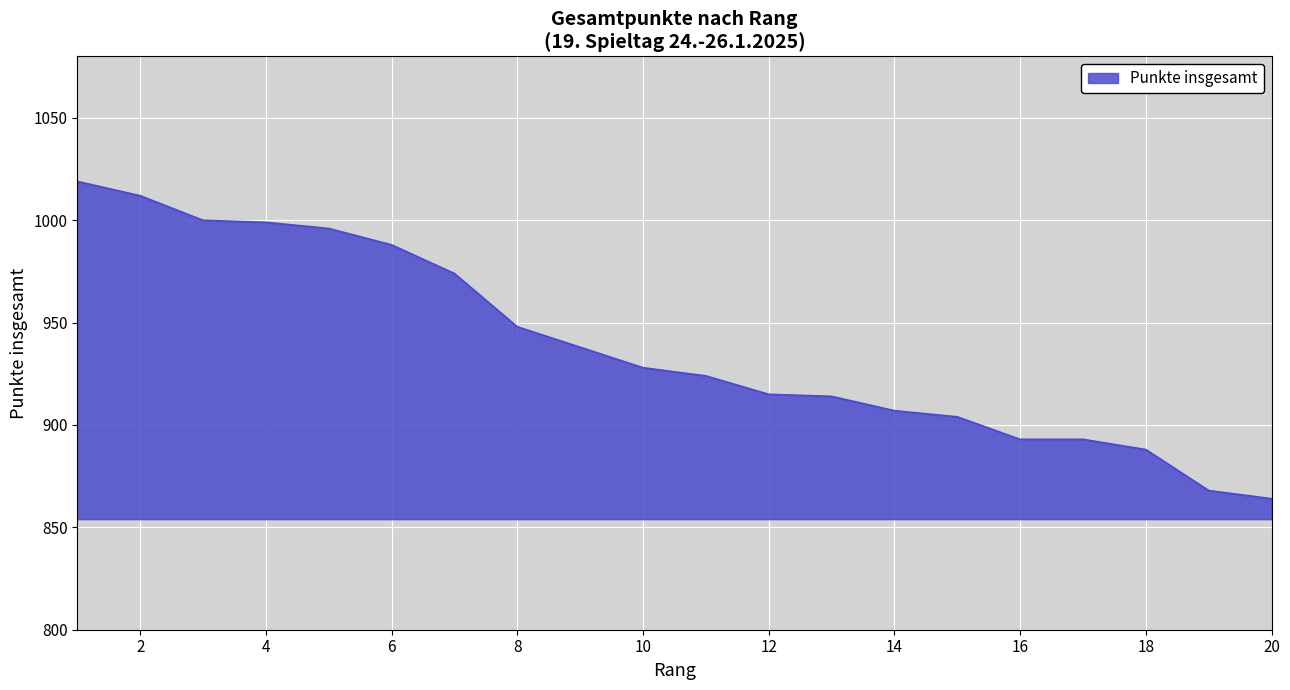

What is the difference between the maximum and minimum values?

155